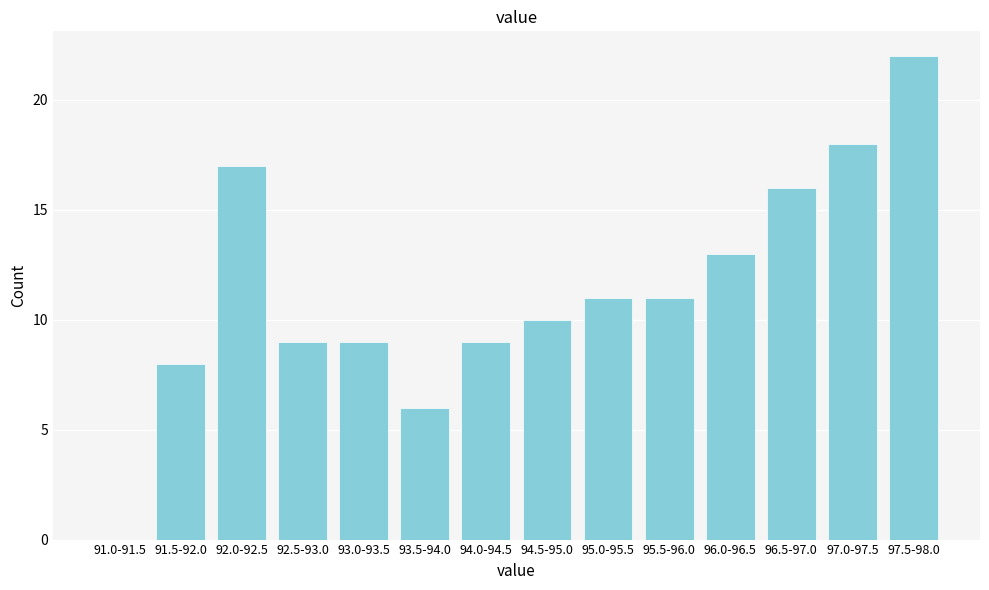

What is the change in value from 91.0-91.5 to 91.5-92.0?

+8